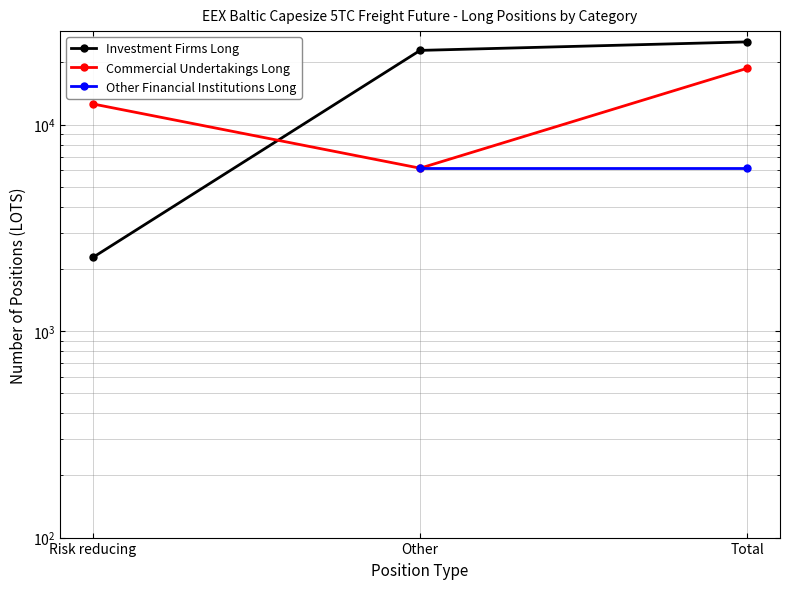

Does the chart have visible grid lines?

Yes